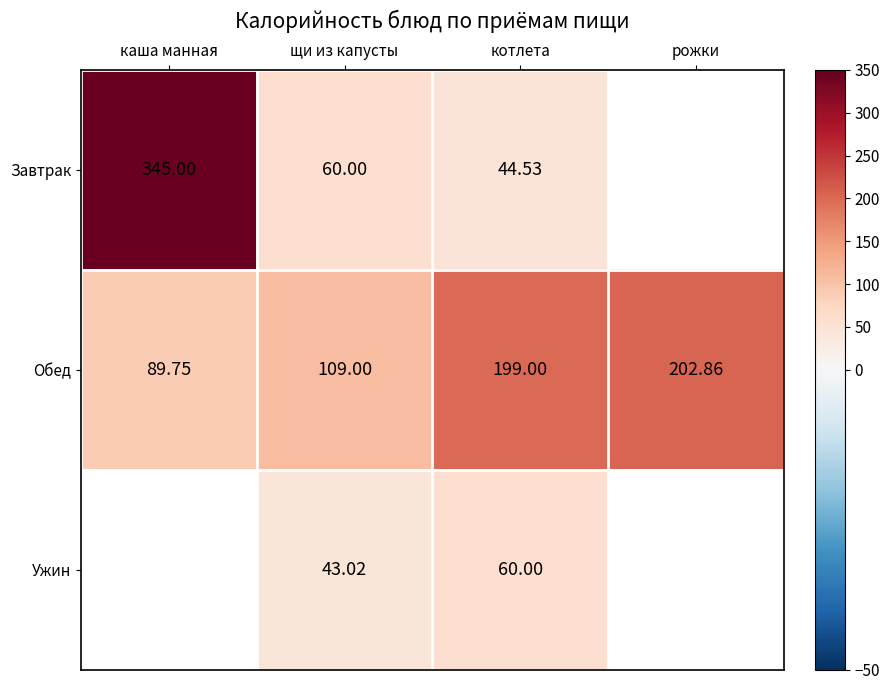

At щи из капусты, list the series in order from smallest to largest.

Ужин, Завтрак, Обед